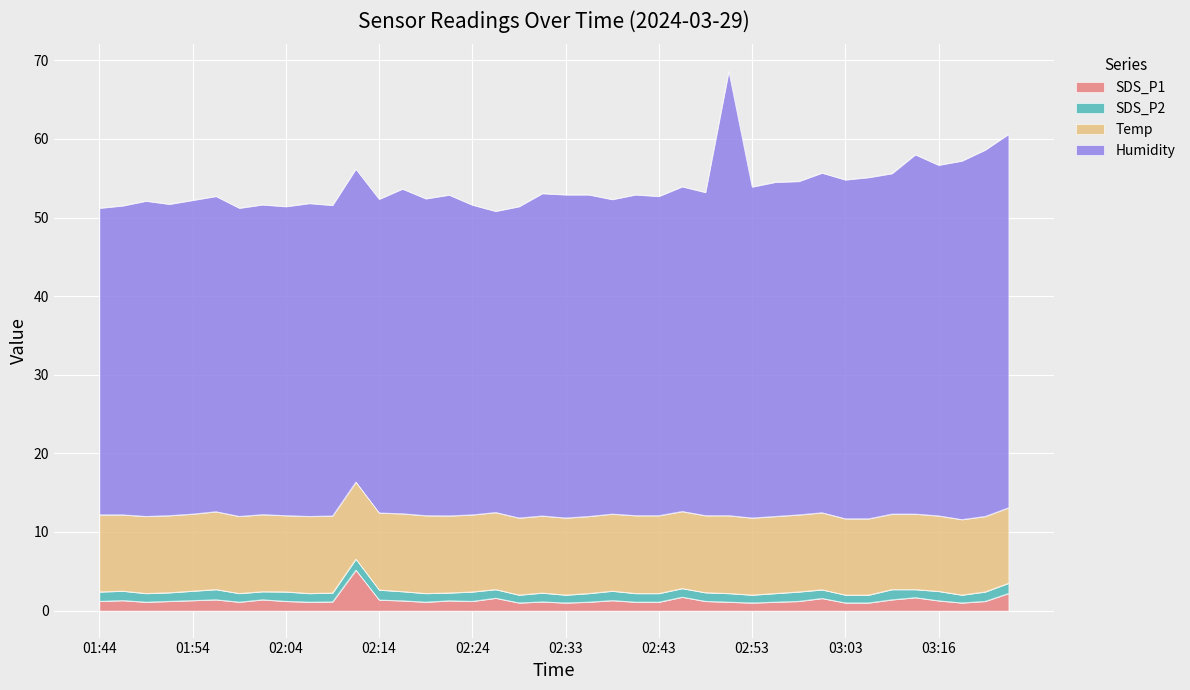

Does the chart display data point markers on the line(s)?

No